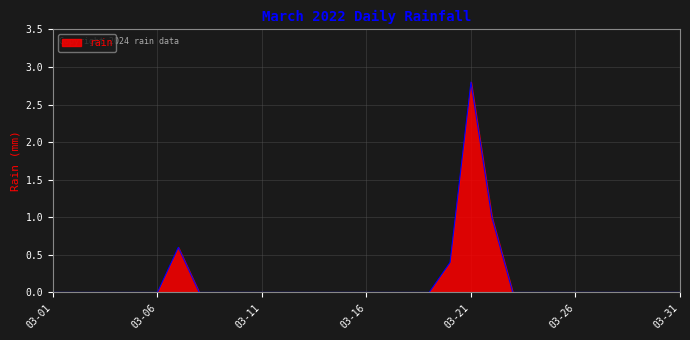

Reading left to right, transcribe all the data shown in this chart.

0.0	0.0	0.0	0.0	0.0	0.0	0.6	0.0	0.0	0.0	0.0	0.0	0.0	0.0	0.0	0.0	0.0	0.0	0.0	0.4	2.8	1.0	0.0	0.0	0.0	0.0	0.0	0.0	0.0	0.0	0.0